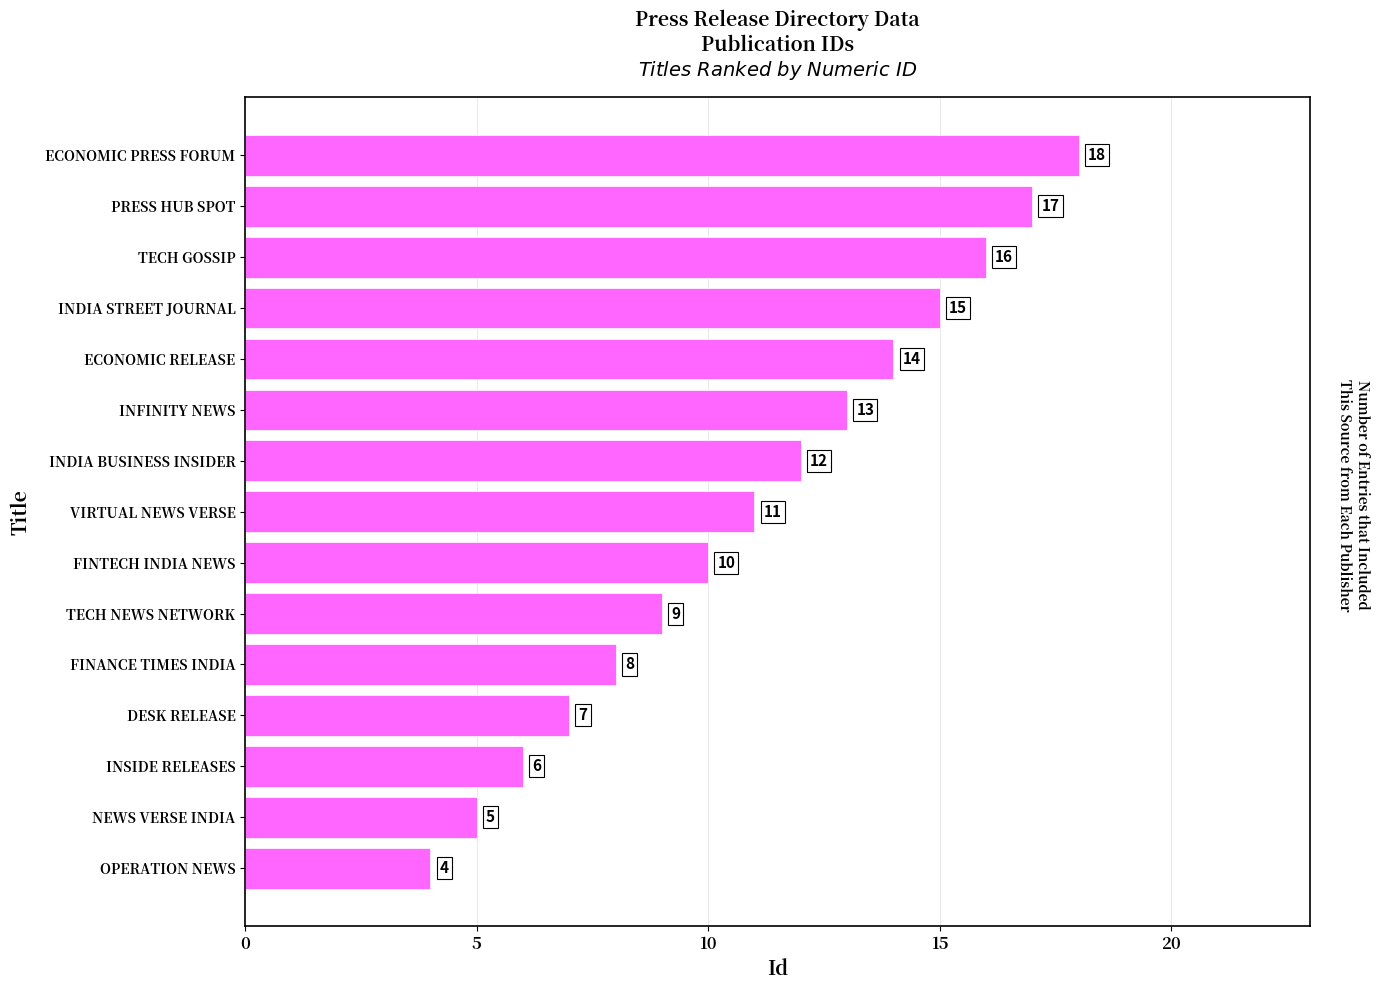

Which has a higher value, DESK RELEASE or FINANCE TIMES INDIA?

FINANCE TIMES INDIA